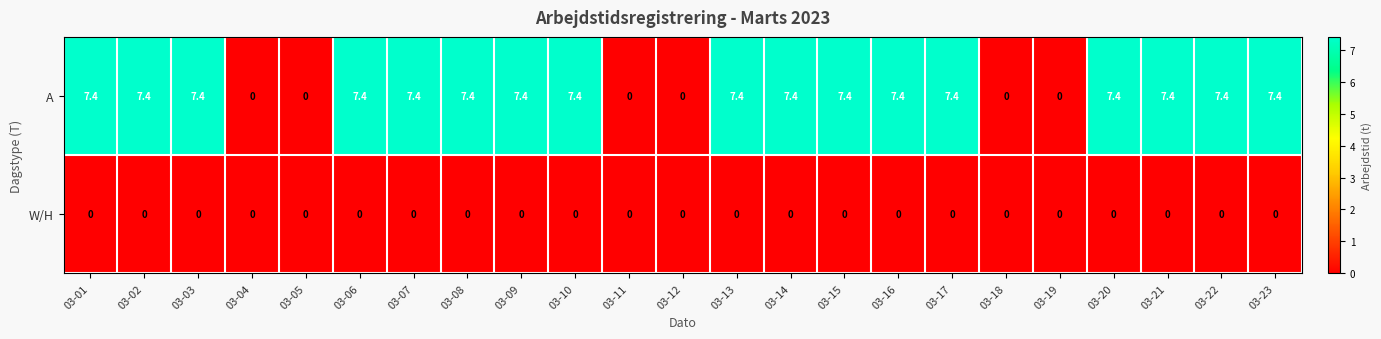

What is the difference between the A values at 03-20 and 03-05?

7.4